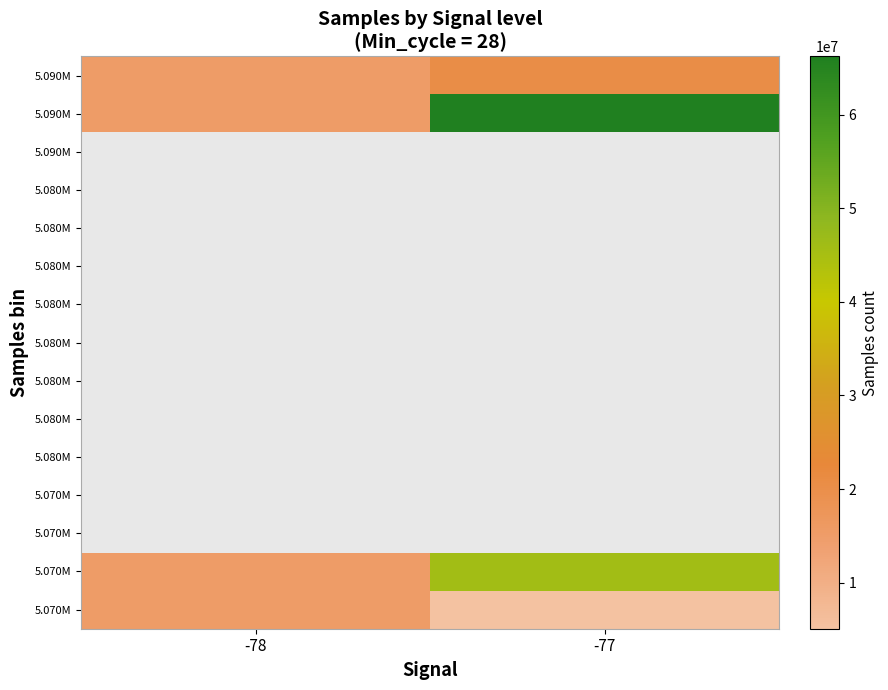

What is the greatest value displayed?

66200997.0